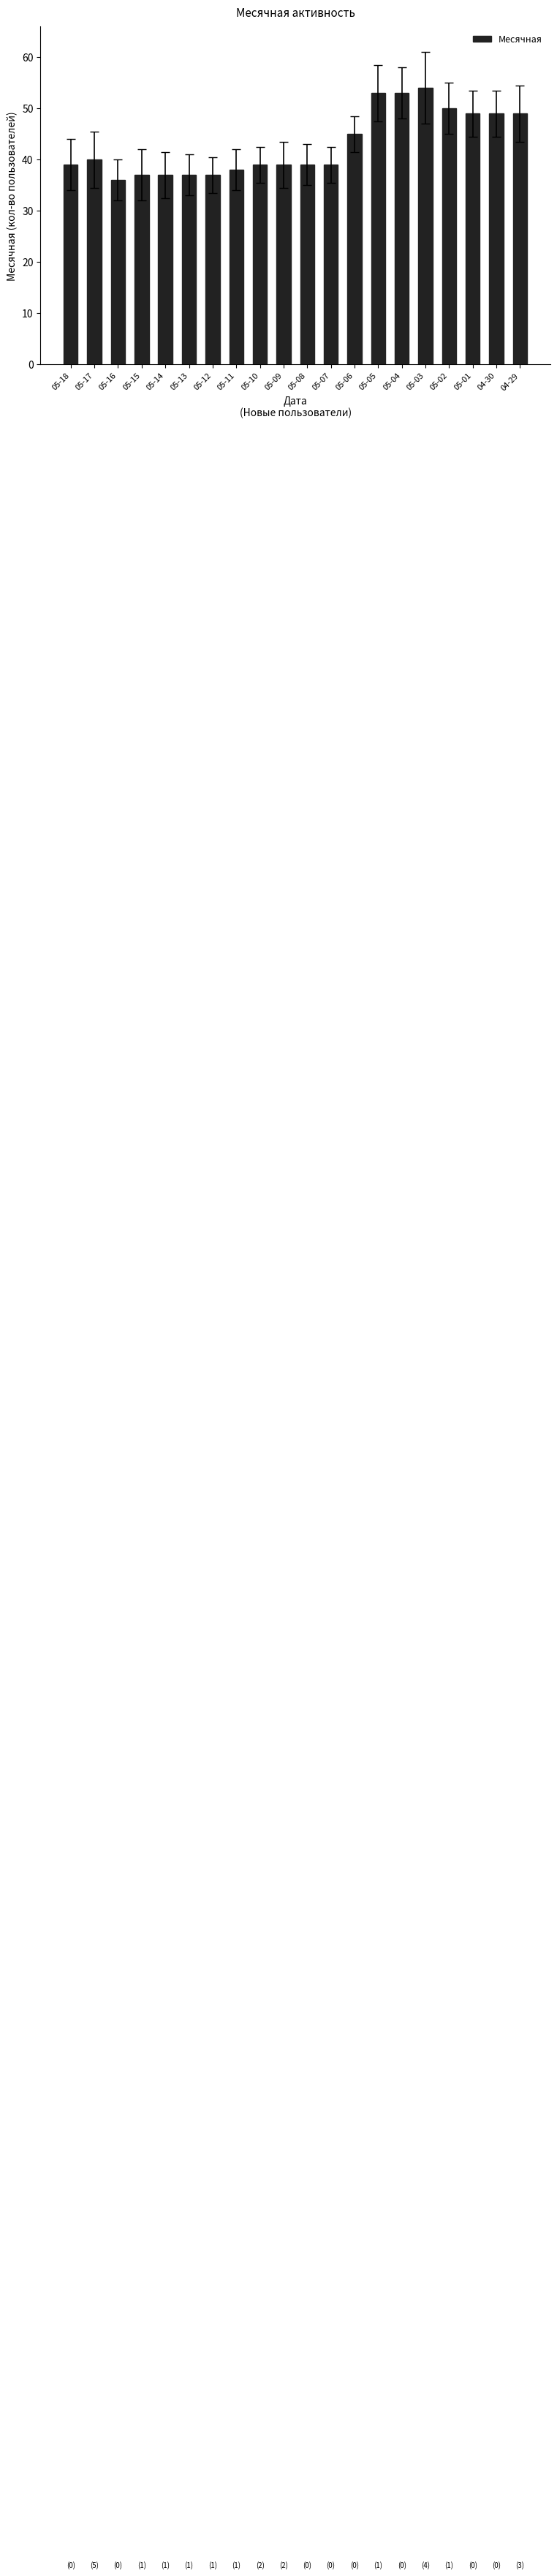

What is the value of the 16th bar from the left?

54